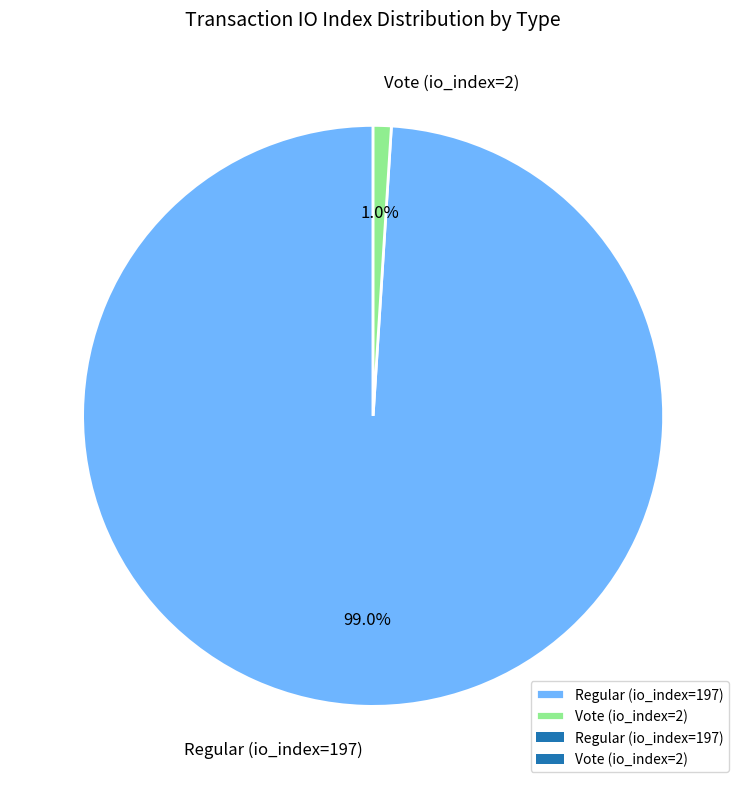

Combined, what portion of the pie is Vote (io_index=2) and Regular (io_index=197)?

100.0%